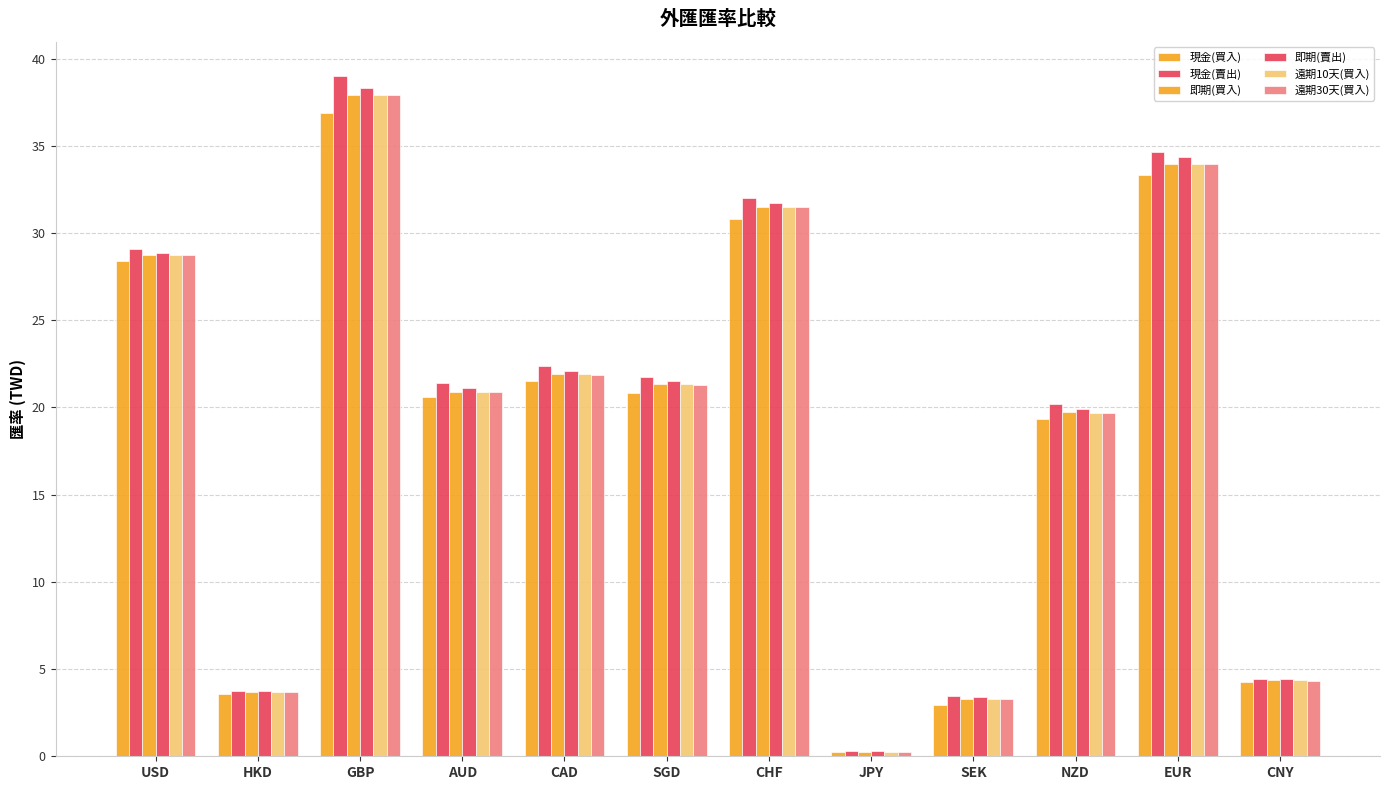

What is the highest value of the 遠期30天(買入) series?

37.9